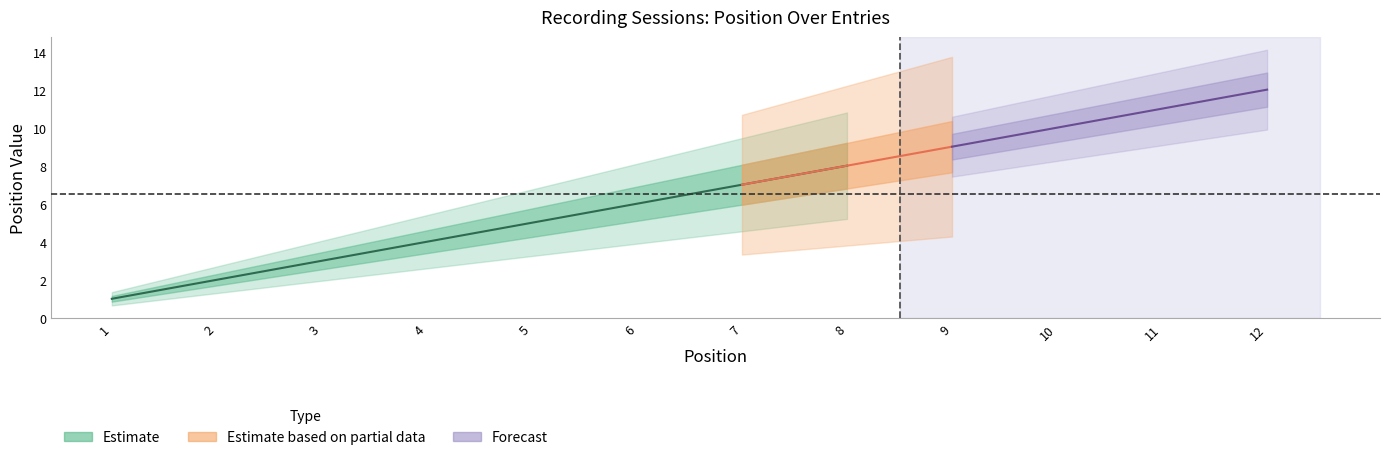

Which series changed the most between 8 and 10?

Forecast